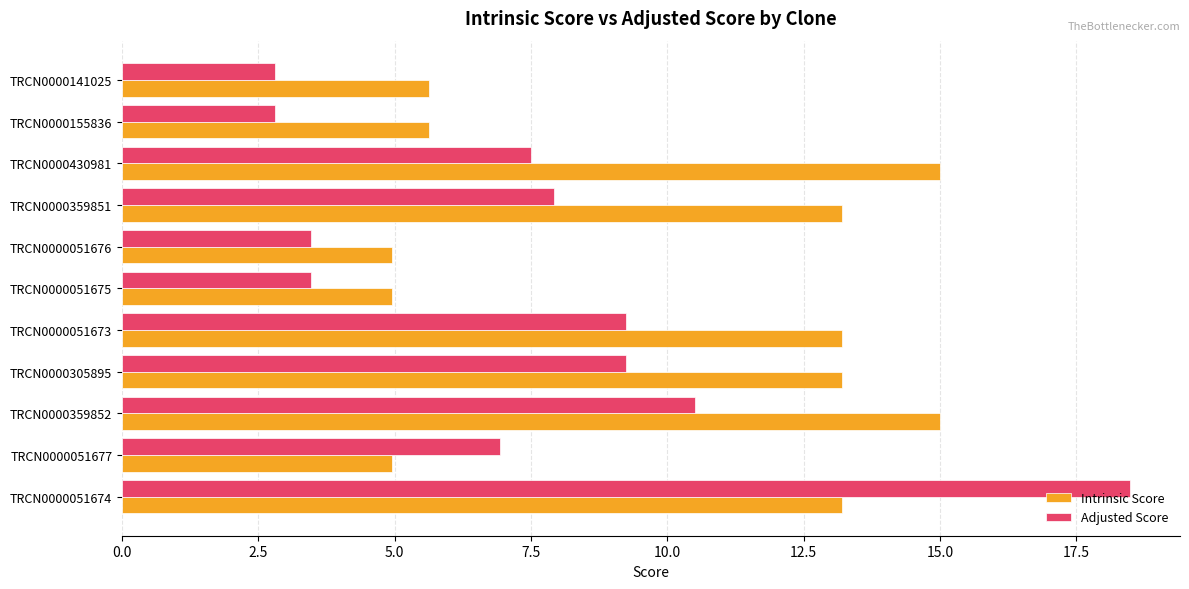

Which series has the largest total across all categories?

Intrinsic Score